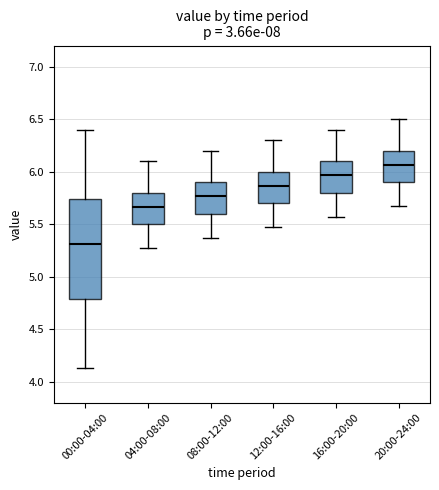

Reading left to right, transcribe this box plot: for each box, give where its median line is, the range the box spans, and where its two whiskers end, as read against the y-axis. The values are not printed on the chart, so give them approximately, as read against the axis.

00:00-04:00: median 5.30, box 4.80 to 5.75, whiskers 4.15 to 6.40
04:00-08:00: median 5.65, box 5.50 to 5.80, whiskers 5.25 to 6.10
08:00-12:00: median 5.75, box 5.60 to 5.90, whiskers 5.35 to 6.20
12:00-16:00: median 5.85, box 5.70 to 6.00, whiskers 5.45 to 6.30
16:00-20:00: median 5.95, box 5.80 to 6.10, whiskers 5.55 to 6.40
20:00-24:00: median 6.05, box 5.90 to 6.20, whiskers 5.65 to 6.50